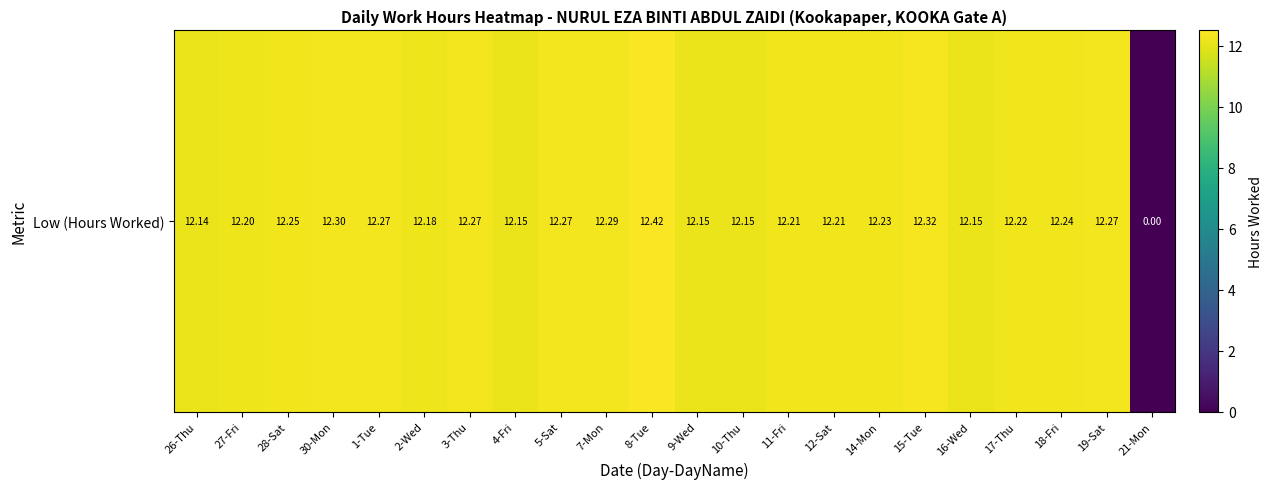

Where does the data first go above 12?

26-Thu